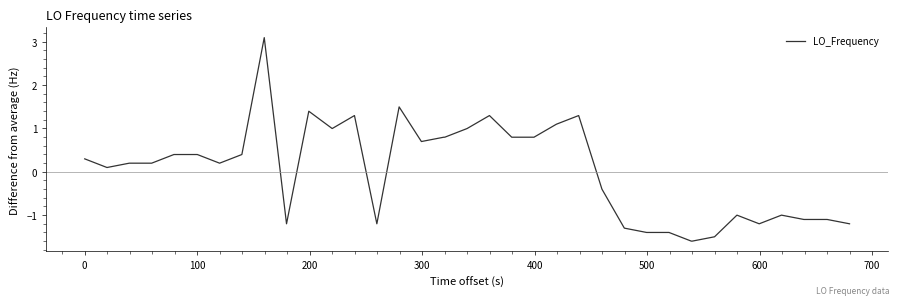

How many negative values are there?

16